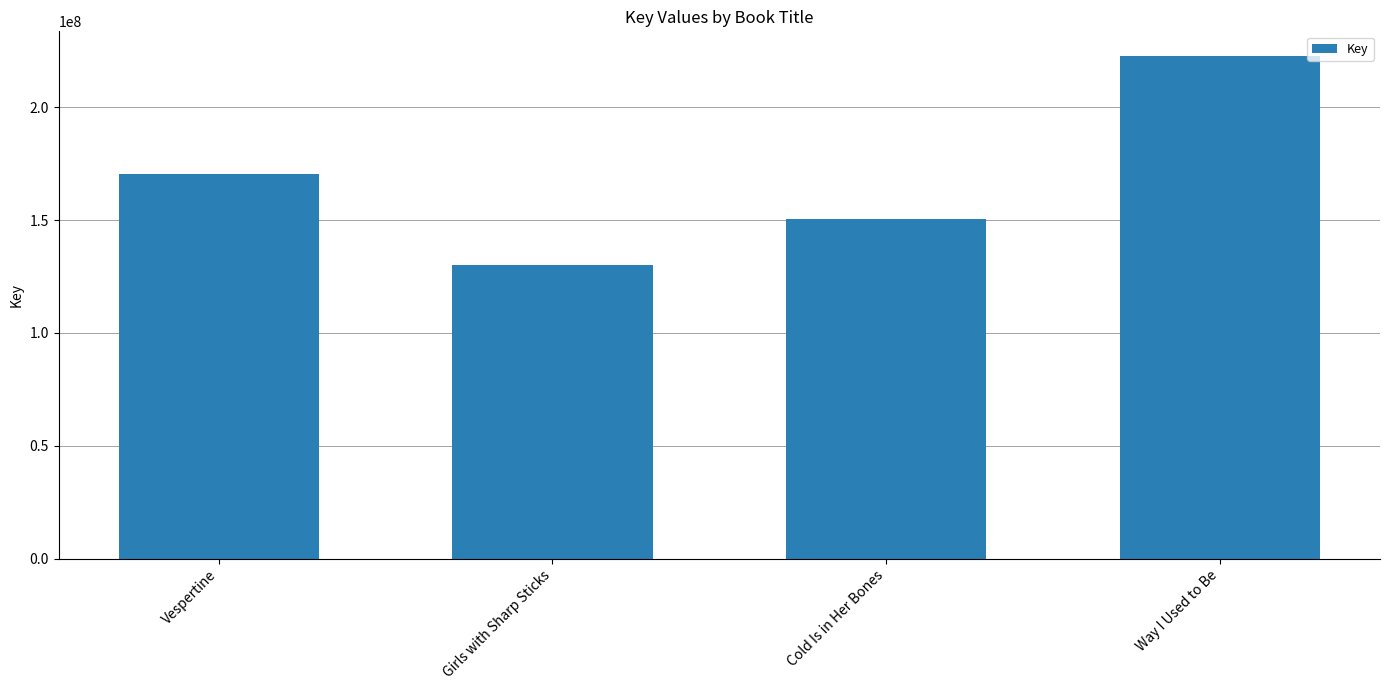

Read the value at Vespertine.

170523091